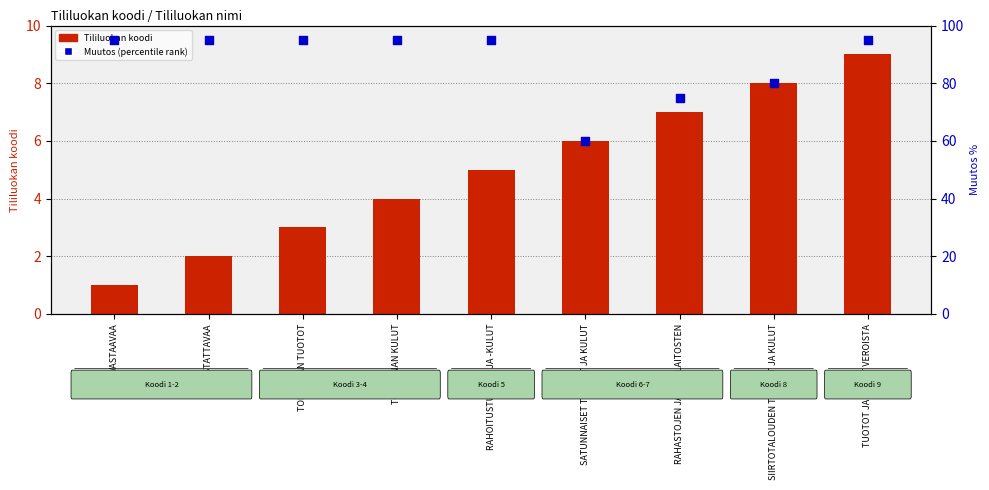

What are all the series names shown in the legend?

Tililuokan koodi, Muutos (percentile rank)